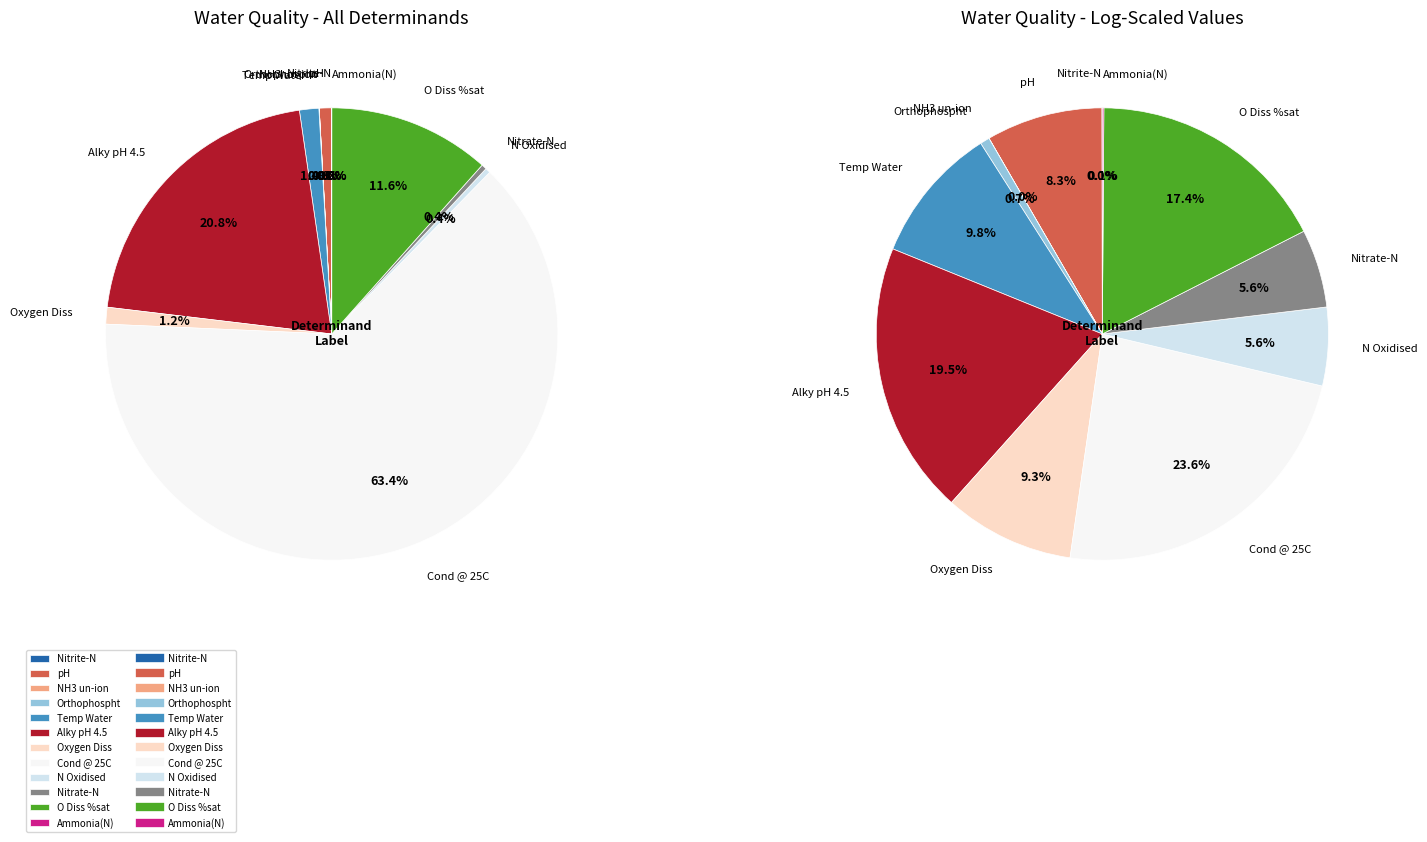

Count the number of slices in the pie.

12